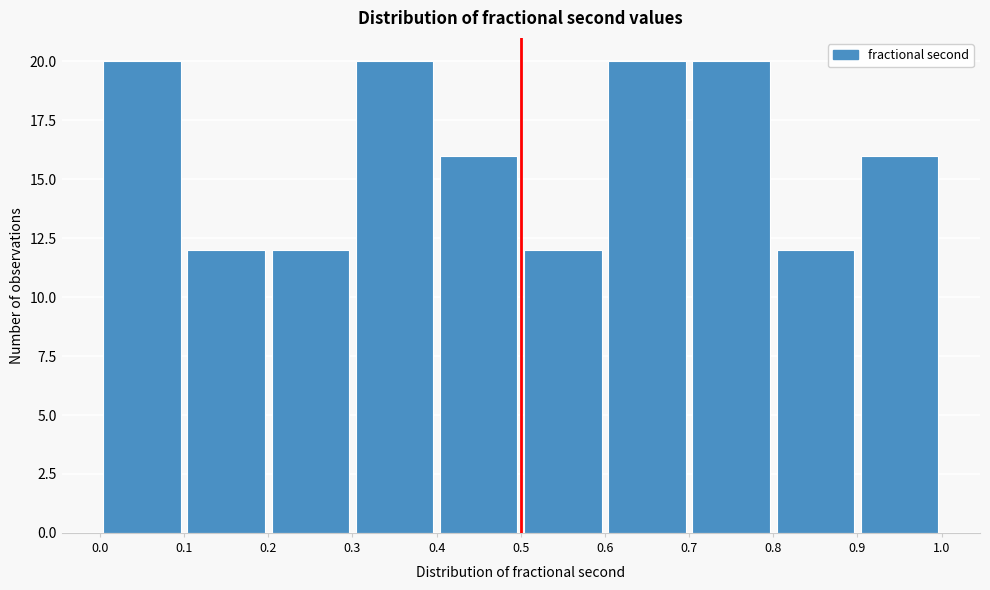

How tall is the bar that spans 0.2 to 0.3 on the x-axis? The values are not printed on the chart, so give them approximately, as read against the axis.

12